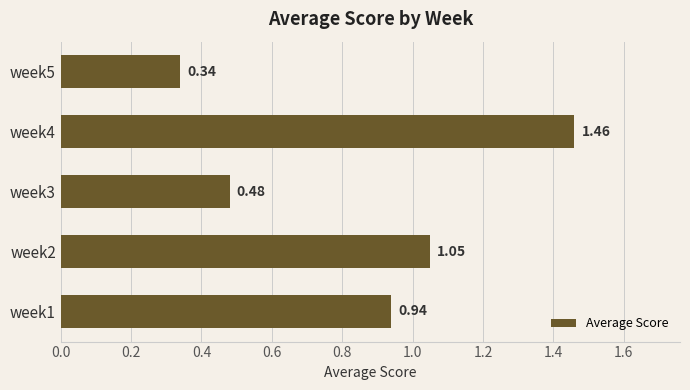

What is the change in value from week1 to week5?

-0.6